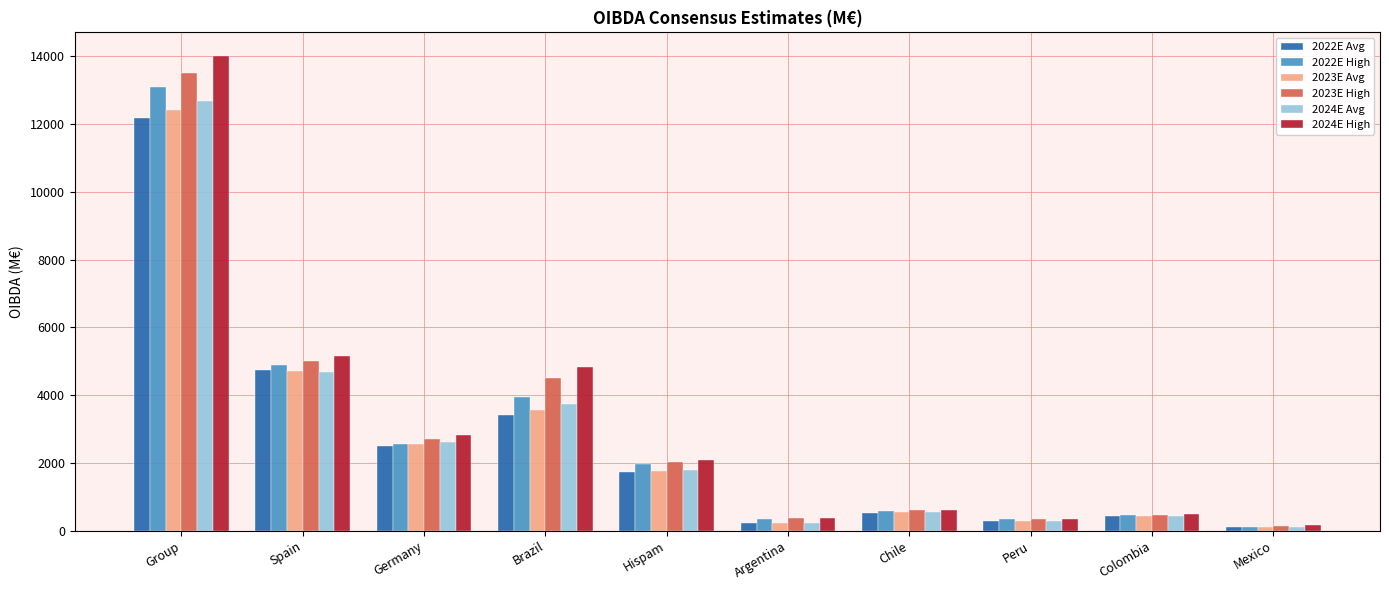

Are the bars grouped side by side (vs. stacked)?

Yes